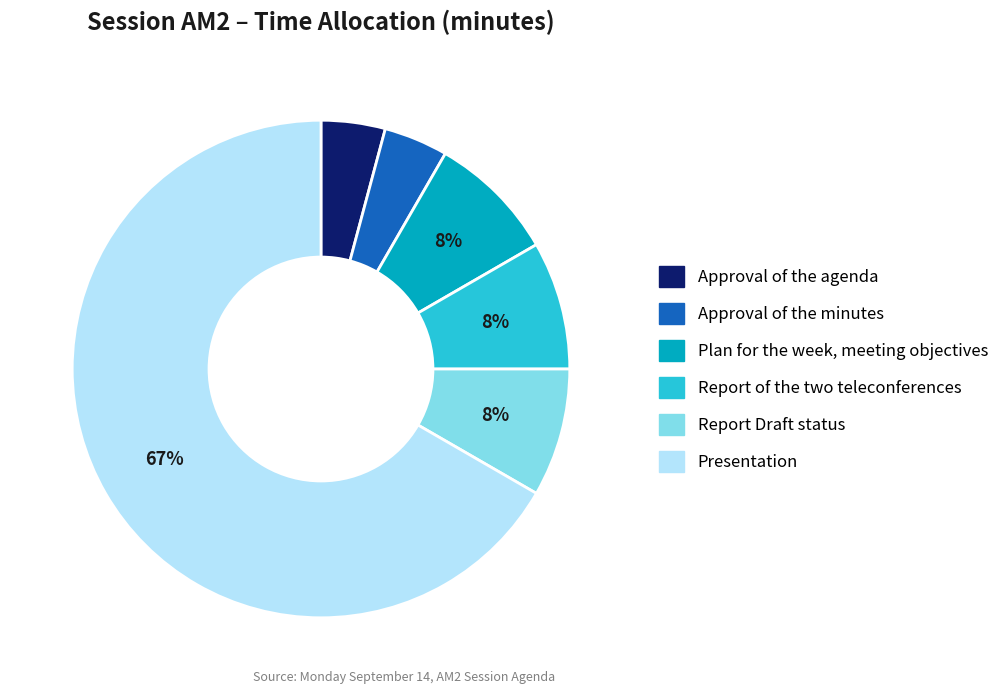

How many slices are in this pie chart?

6